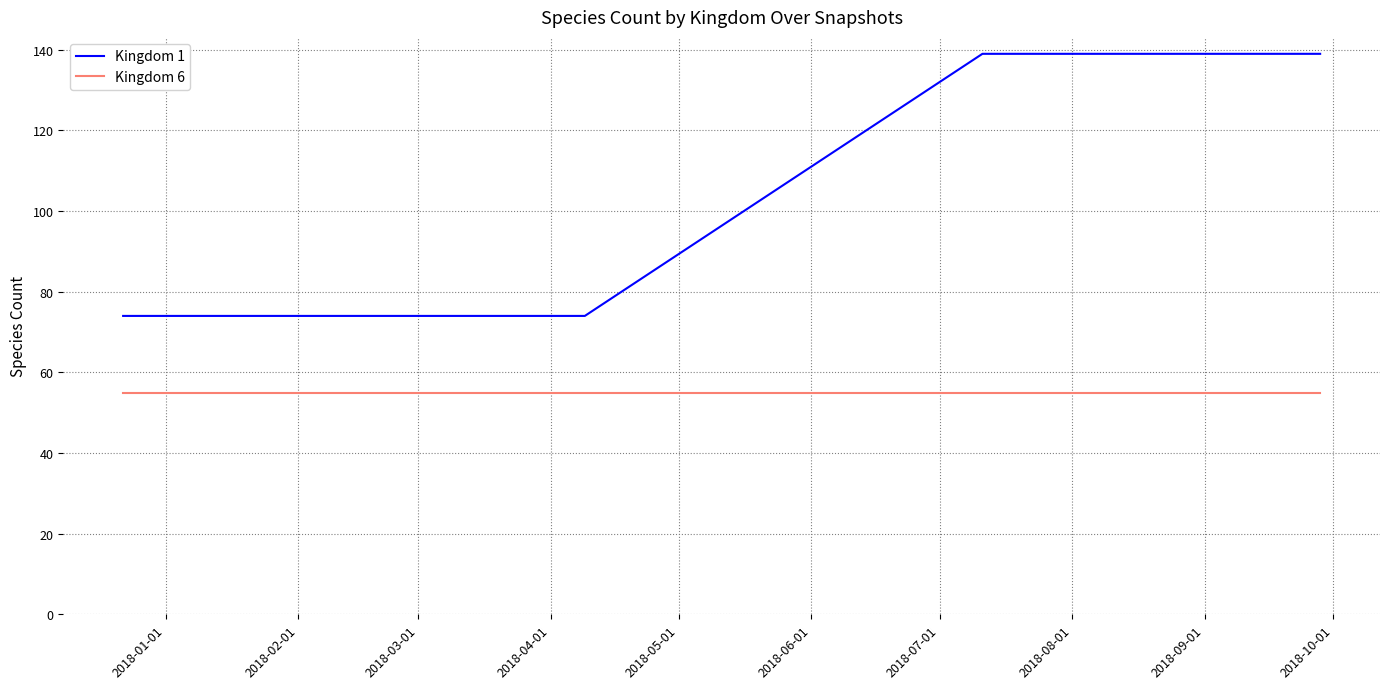

Which series has the largest range (max minus min)?

Kingdom 1